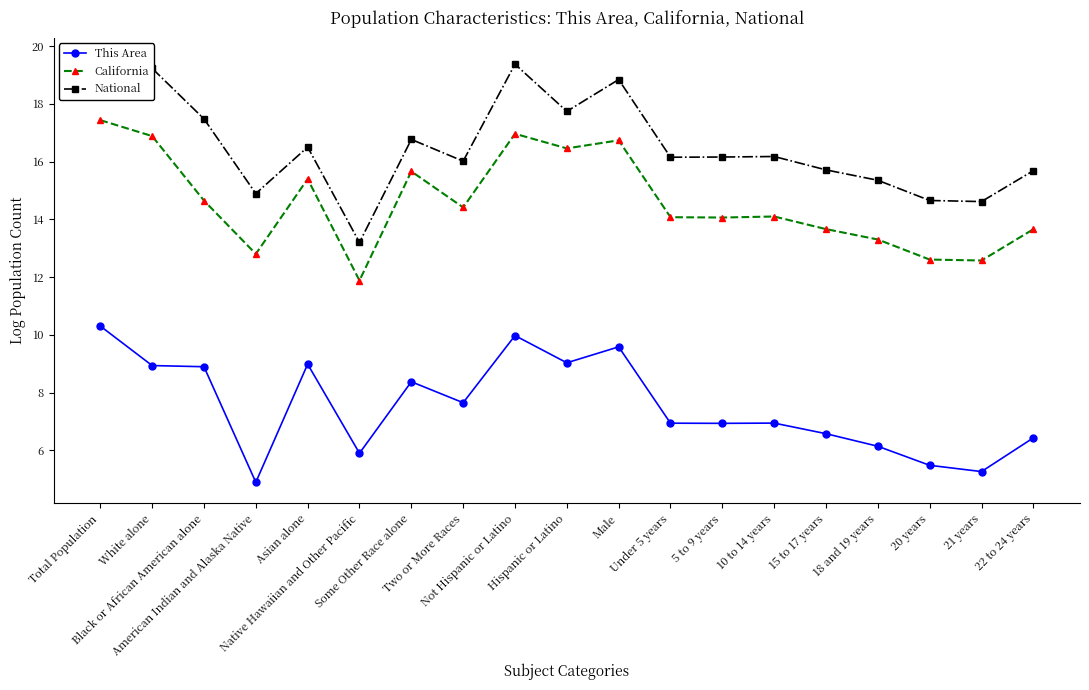

At which label does National first exceed 16?

Total Population